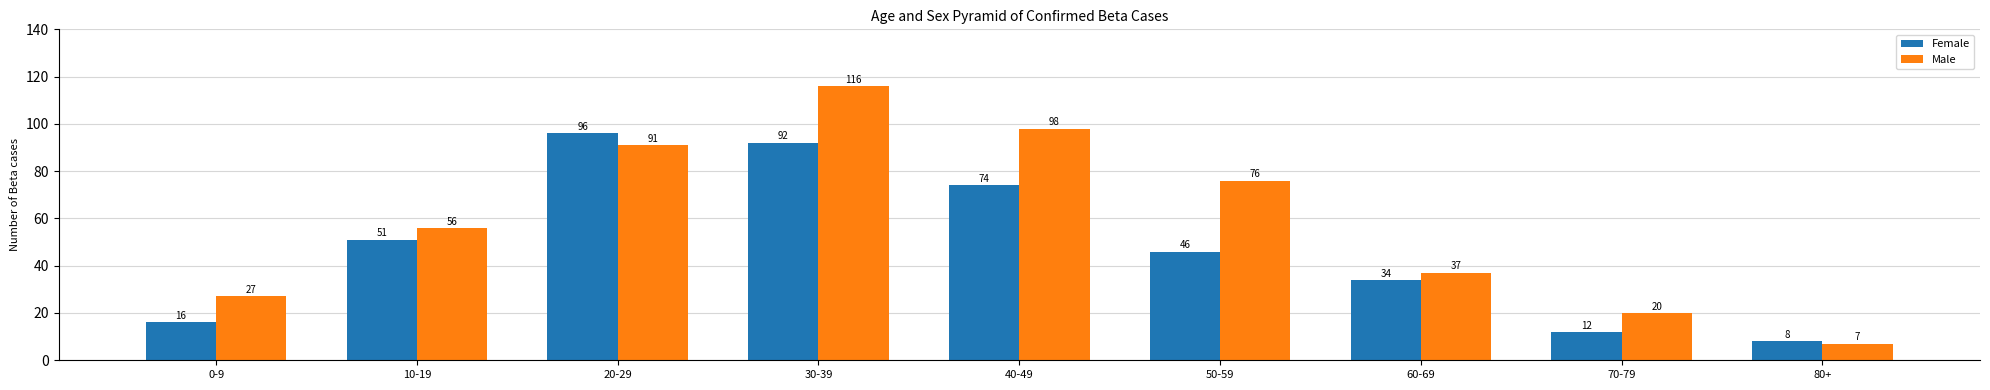

What is the value of the Male bar at the 8th from the left?

20